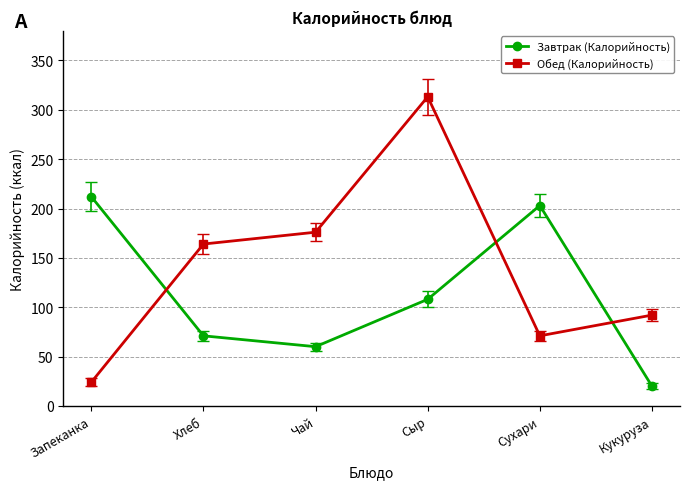

Count the number of data series in this chart.

2